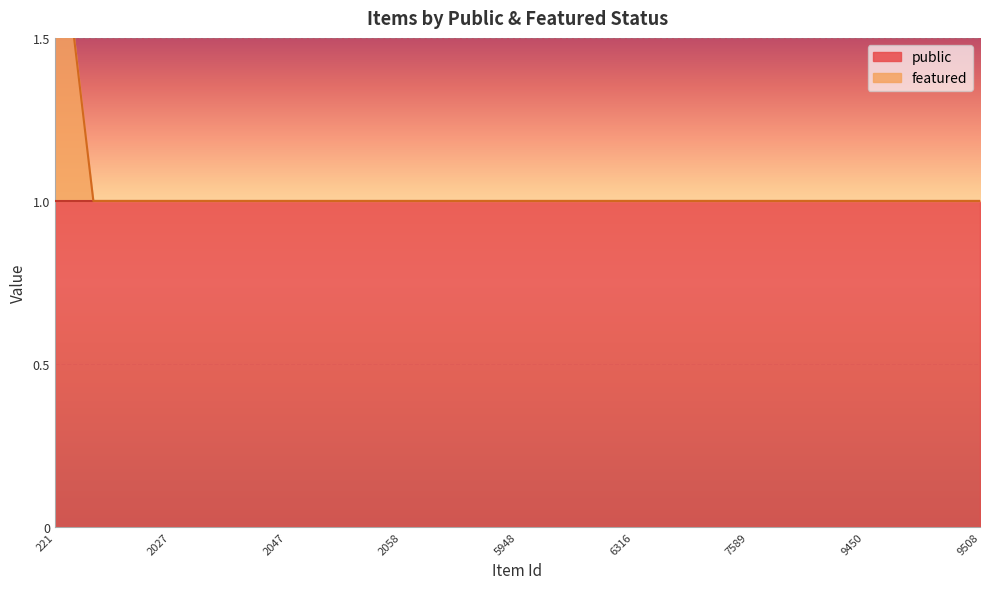

Approximately how many times larger is the value at 4697 compared to 2055?

1.0